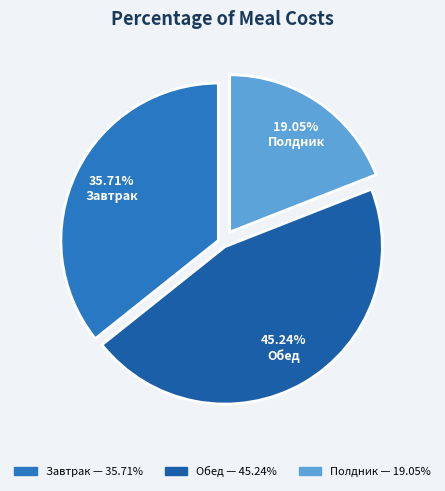

Approximately how many times larger is the value at Полдник compared to Обед?

0.4